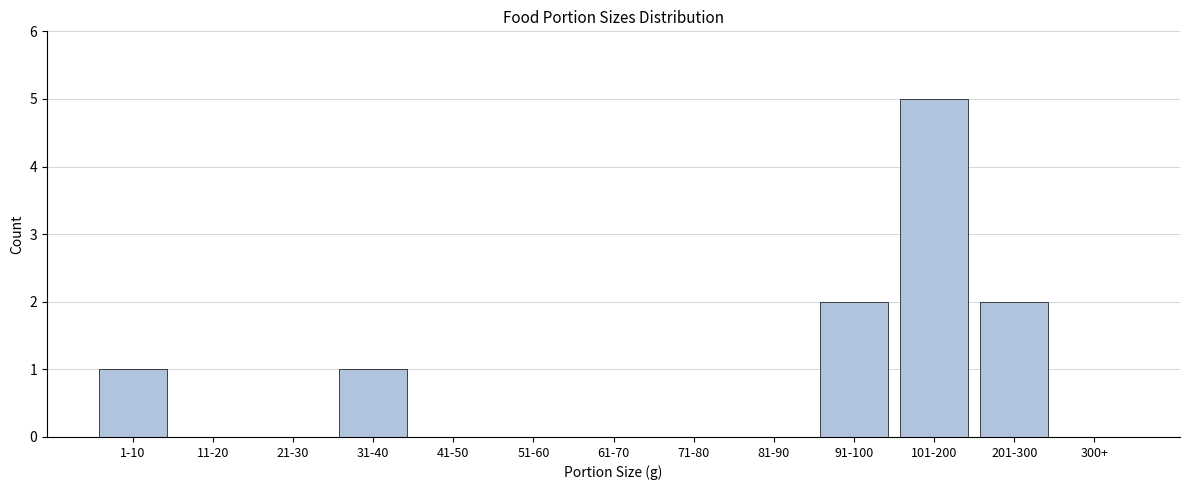

Reading left to right, what are all the values shown in this chart?

1-10=1	11-20=0	21-30=0	31-40=1	41-50=0	51-60=0	61-70=0	71-80=0	81-90=0	91-100=2	101-200=5	201-300=2	300+=0